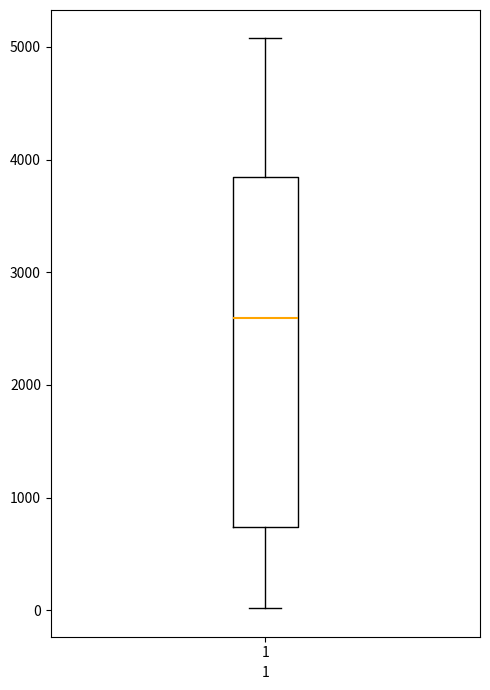

Where does the lower whisker of the box at x = 1 end on the y-axis? The values are not printed on the chart, so give them approximately, as read against the axis.

0